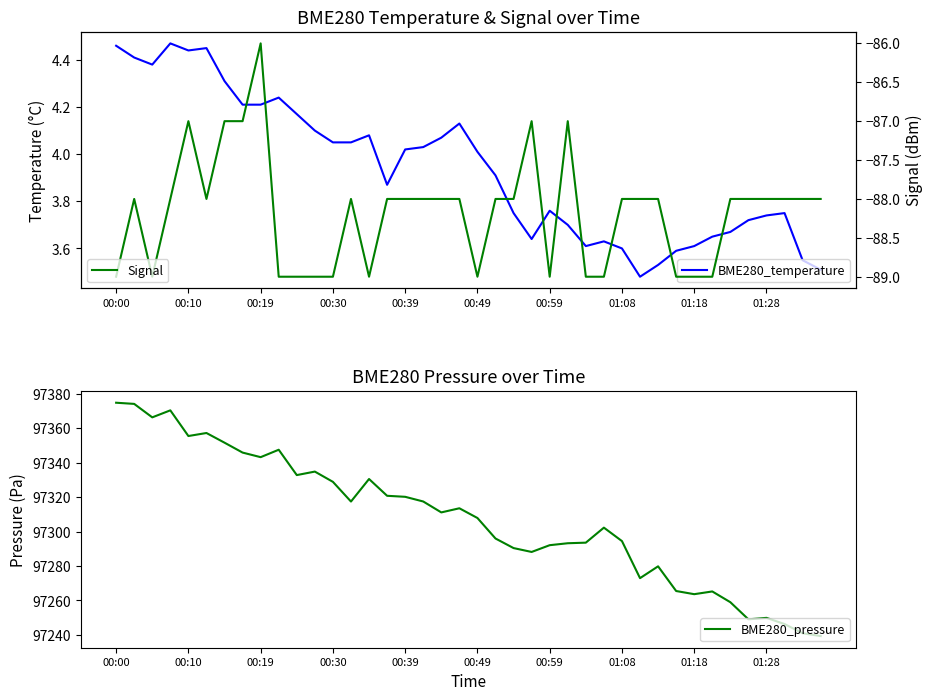

Is it true that BME280_pressure equals 172837.5 at 00:39?

False